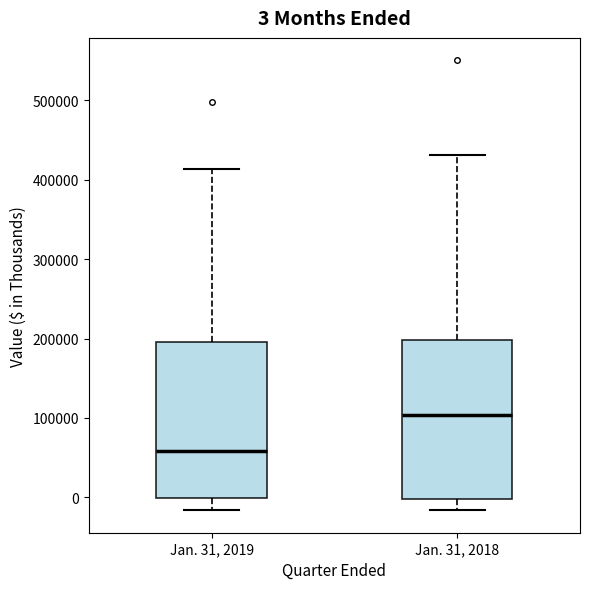

Which box has the lowest median line?

Jan. 31, 2019